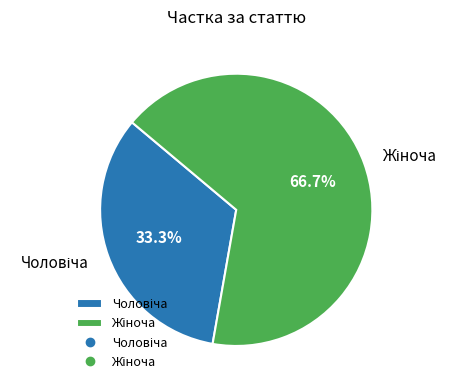

To the nearest percent, what is the difference between the Чоловіча and Жіноча slice percentages?

33%